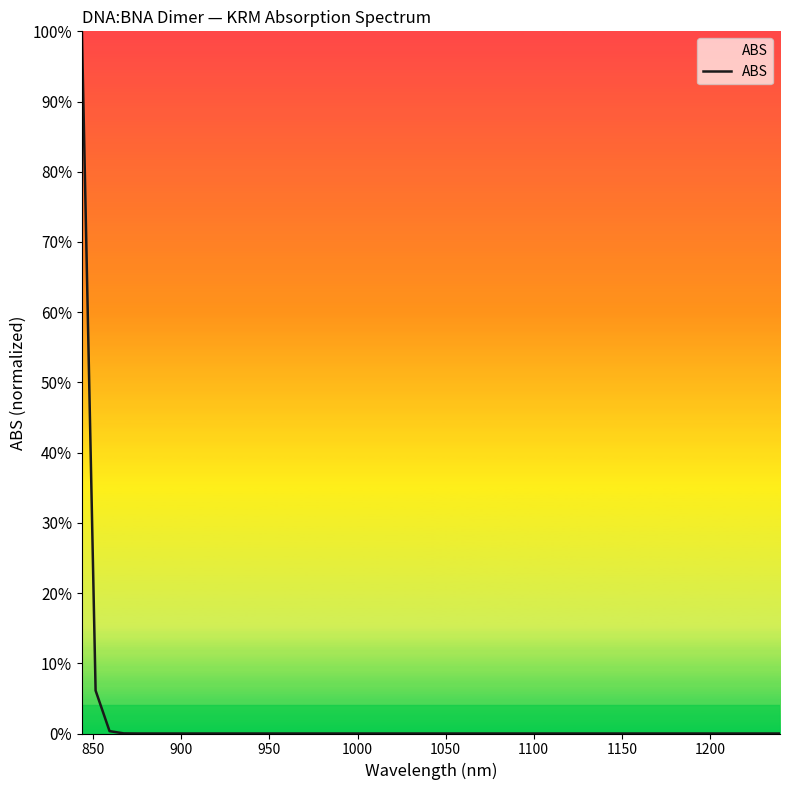

Does the chart have visible grid lines?

No